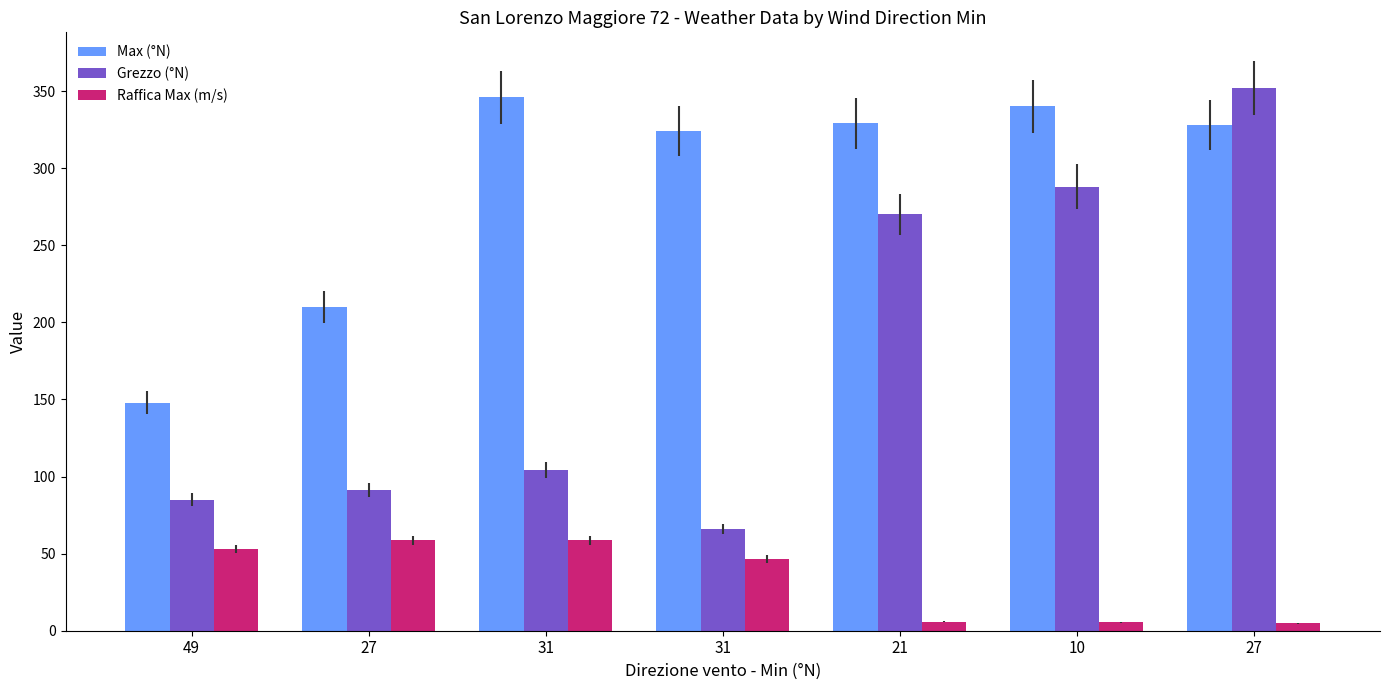

Are the bars grouped side by side (vs. stacked)?

Yes